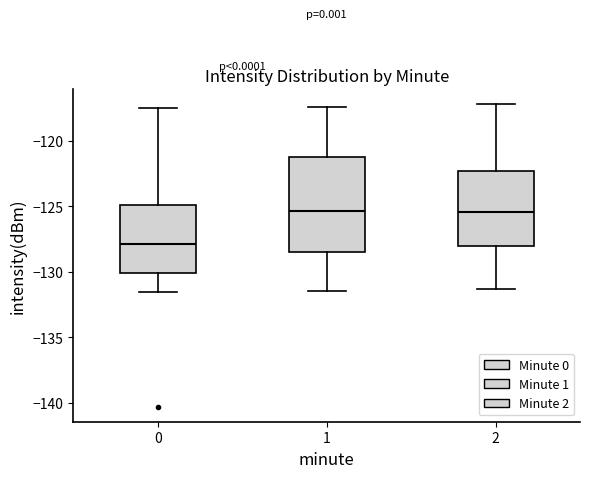

Comparing the boxes themselves (not the whiskers), which one is the tallest?

1